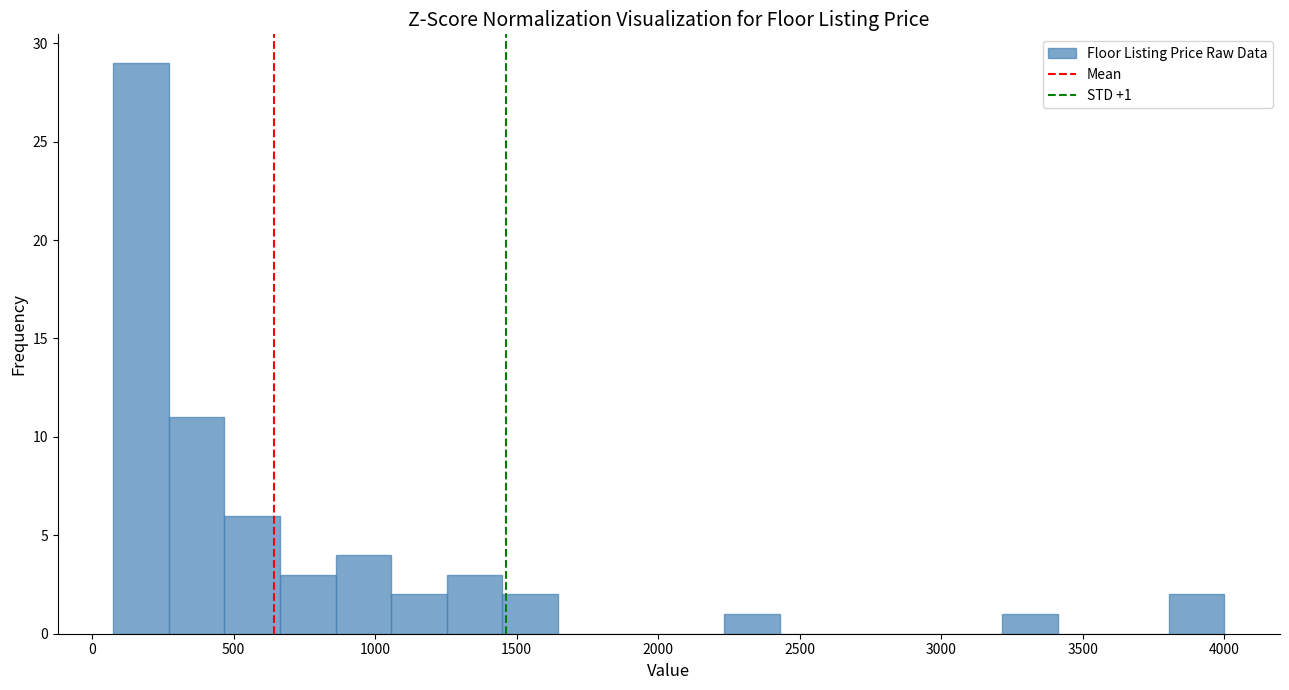

Read against the x-axis, roughly where is the centre of the tallest bar?

150